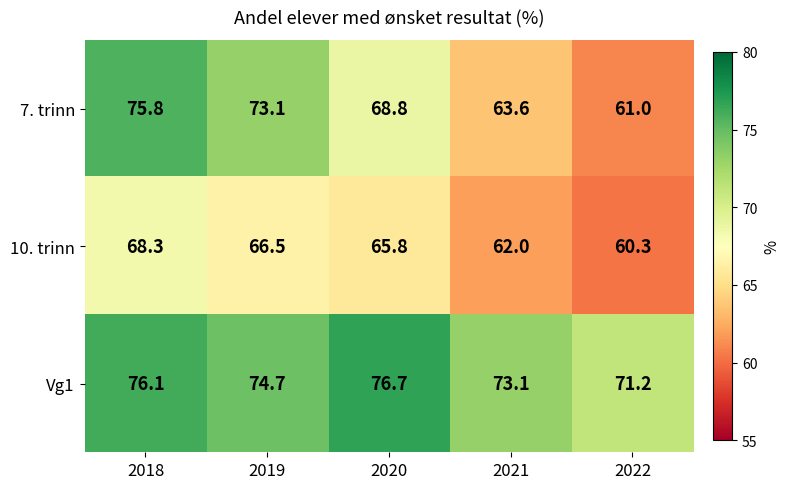

Which category has the lowest value in the 7. trinn series?

2022